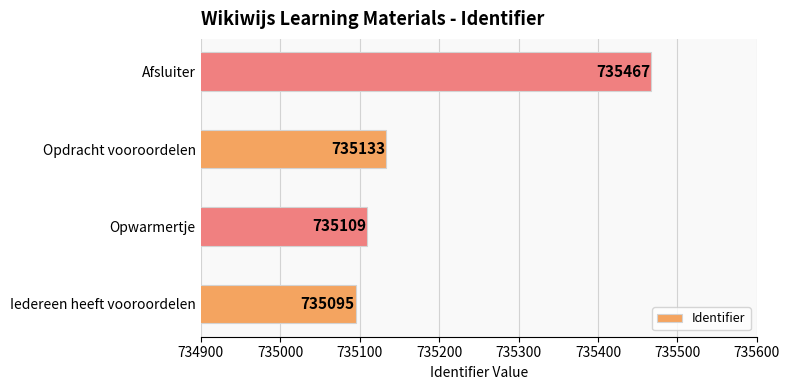

Reading bottom to top, transcribe all the data shown in this chart.

735095	735109	735133	735467